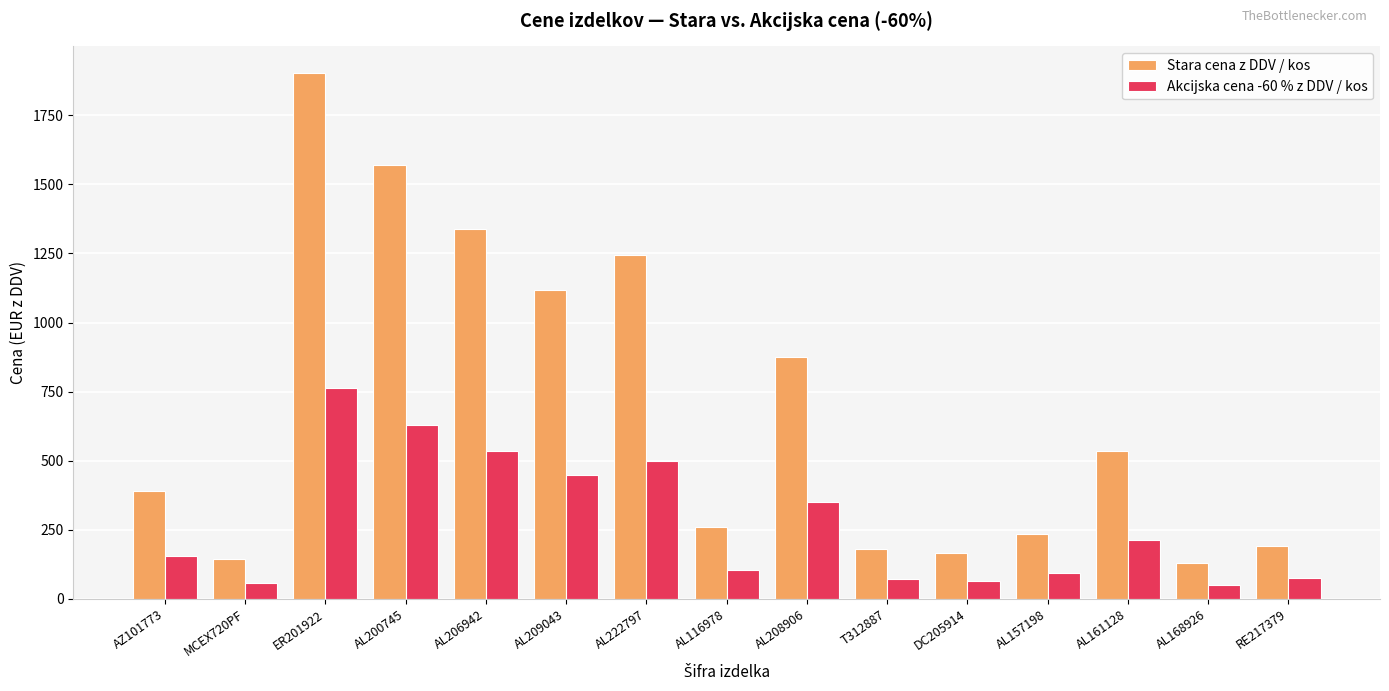

What is the minimum value for Stara cena z DDV / kos?

130.0